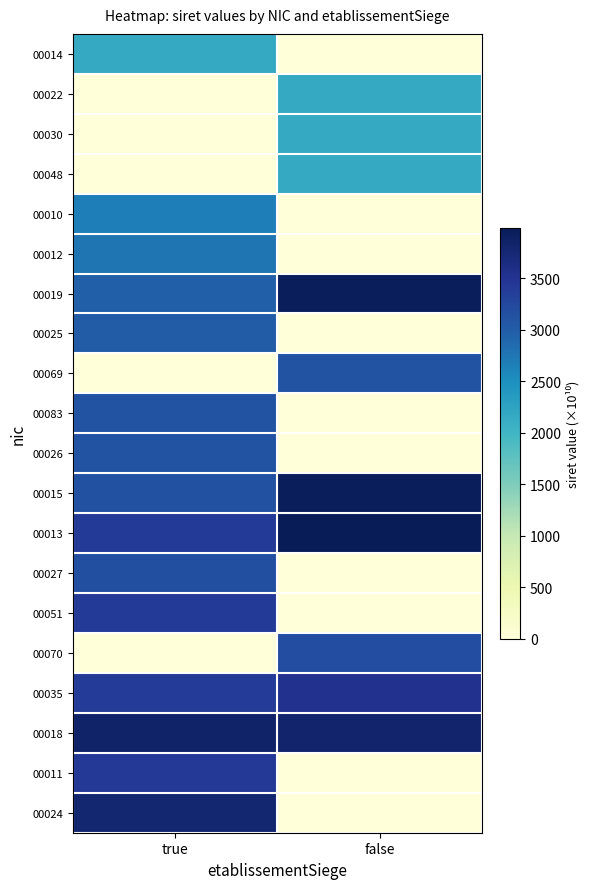

Reading left to right, extract all data points from this chart.

00014: true=2165.0	false=0.0
00022: true=0.0	false=2165.0
00030: true=0.0	false=2165.0
00048: true=0.0	false=2165.0
00010: true=2665.1	false=0.0
00012: true=2765.0	false=0.0
00019: true=2965.1	false=3951.9
00025: true=3015.8	false=0.0
00069: true=0.0	false=3106.3
00083: true=3112.3	false=0.0
00026: true=3127.0	false=0.0
00015: true=3134.1	false=3951.9
00013: true=3408.1	false=3989.7
00027: true=3156.2	false=0.0
00051: true=3411.3	false=0.0
00070: true=0.0	false=3189.0
00035: true=3392.4	false=3537.7
00018: true=3844.3	false=3806.5
00011: true=3442.4	false=0.0
00024: true=3786.2	false=0.0